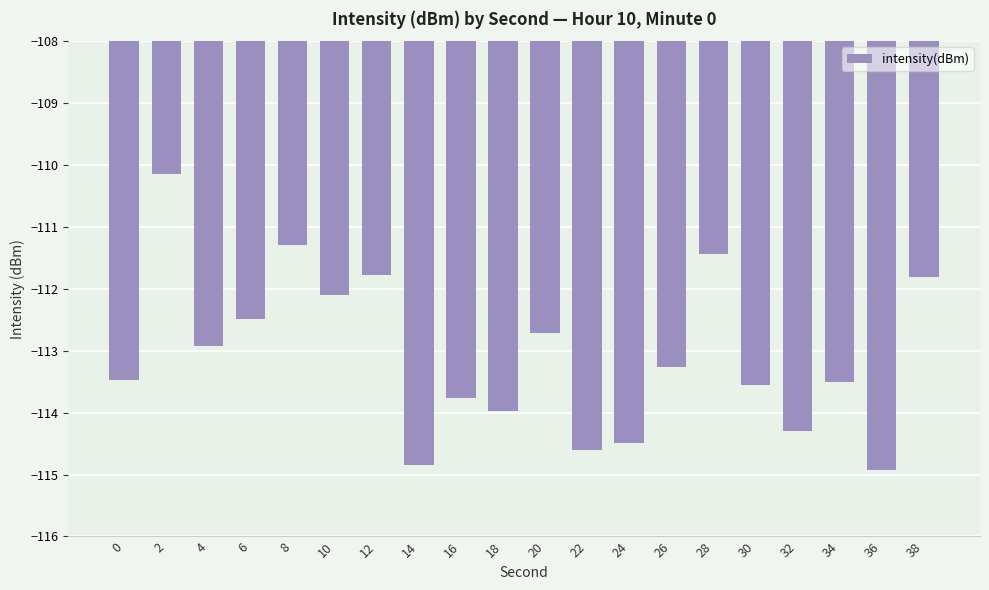

What is the value of the 16th bar from the left?

-113.5